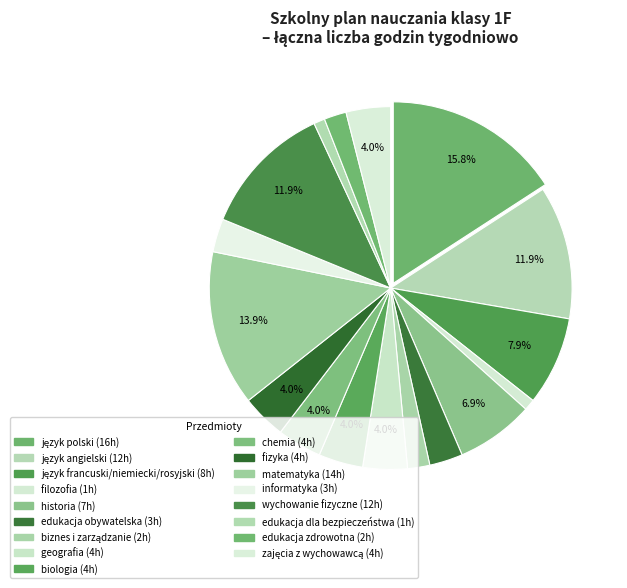

Which category has the biggest portion of the pie?

język polski